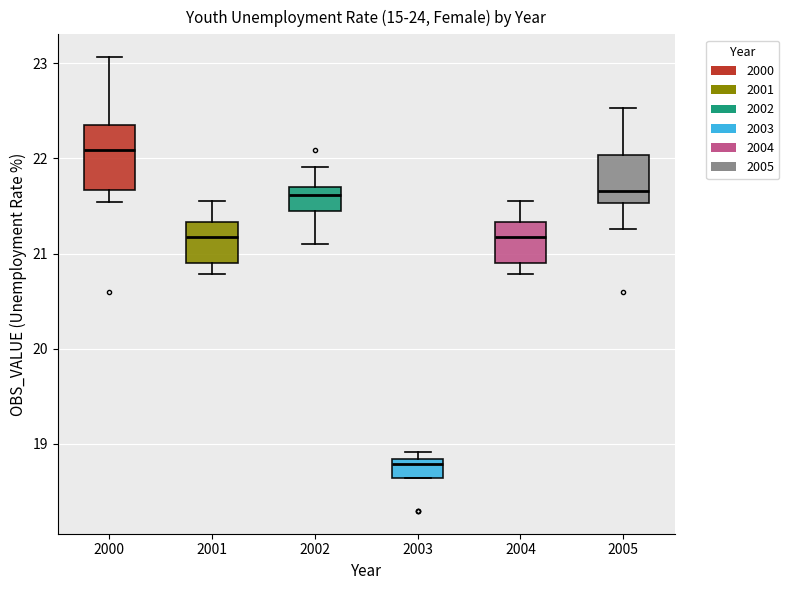

Where does the median line of the box at x = 2000 sit on the y-axis? The values are not printed on the chart, so give them approximately, as read against the axis.

22.1